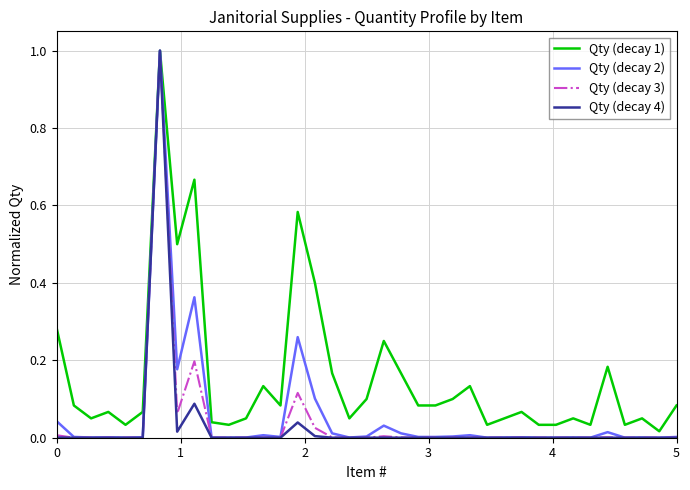

In Qty (decay 3), how many points are lower than both neighbors (excluding endpoints)?

10